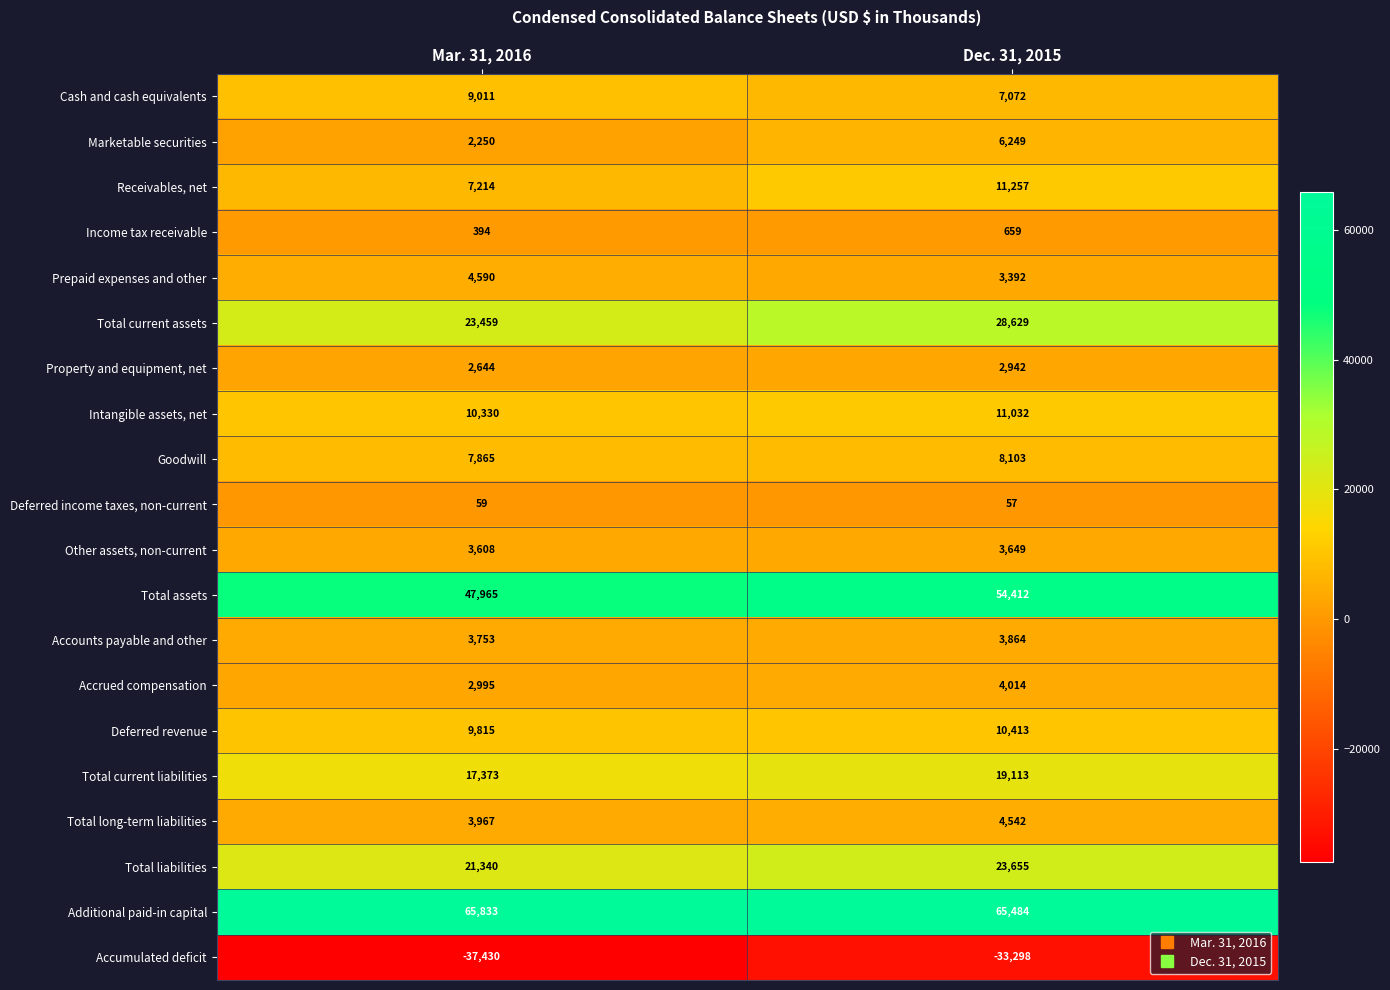

How many distinct data groups are displayed?

20